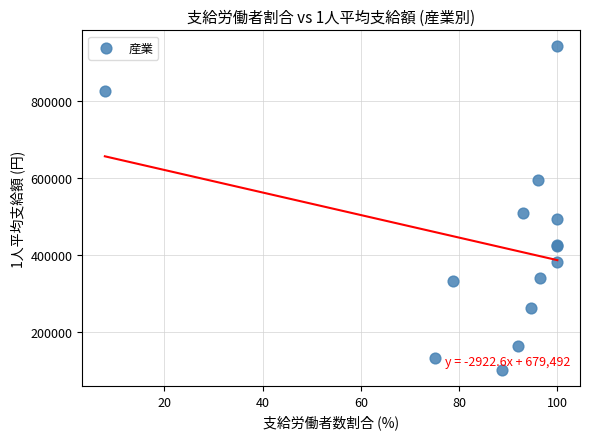

What Y value in the scatter plot is closest to 522257?

509813